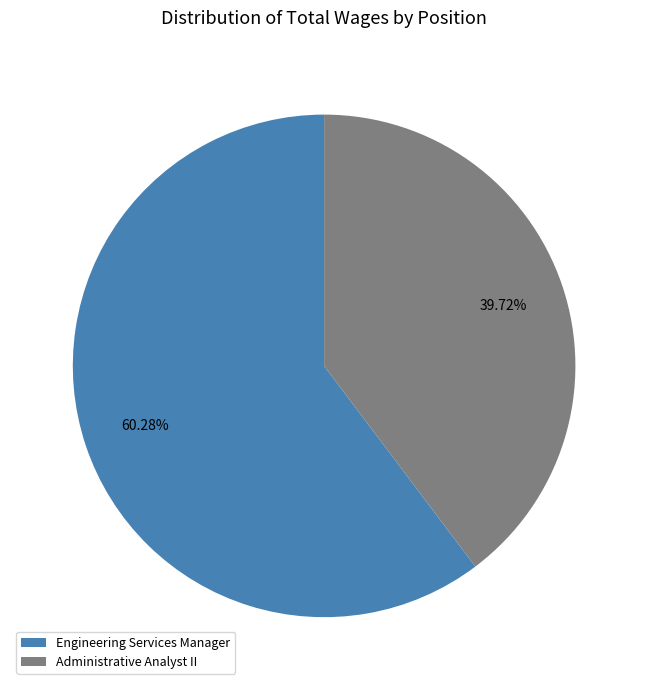

To the nearest percent, what is the combined percentage of Administrative Analyst II and Engineering Services Manager?

100%